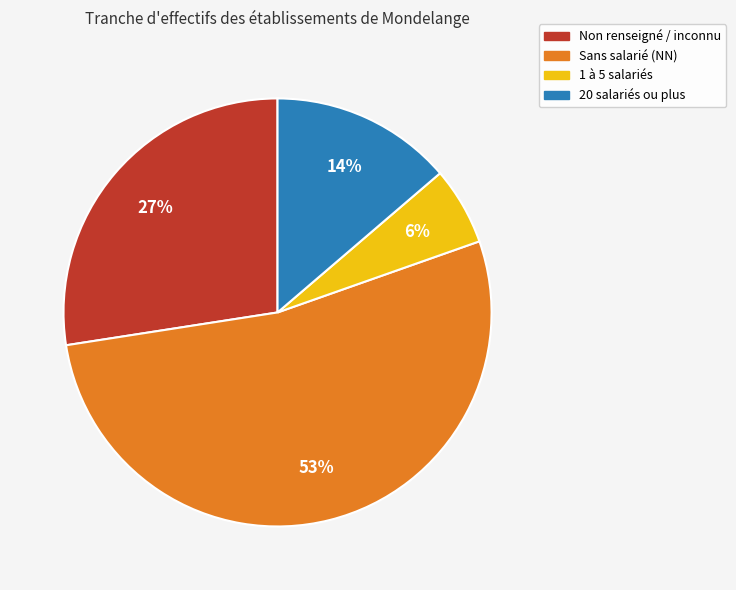

Does any single category account for the majority?

Yes